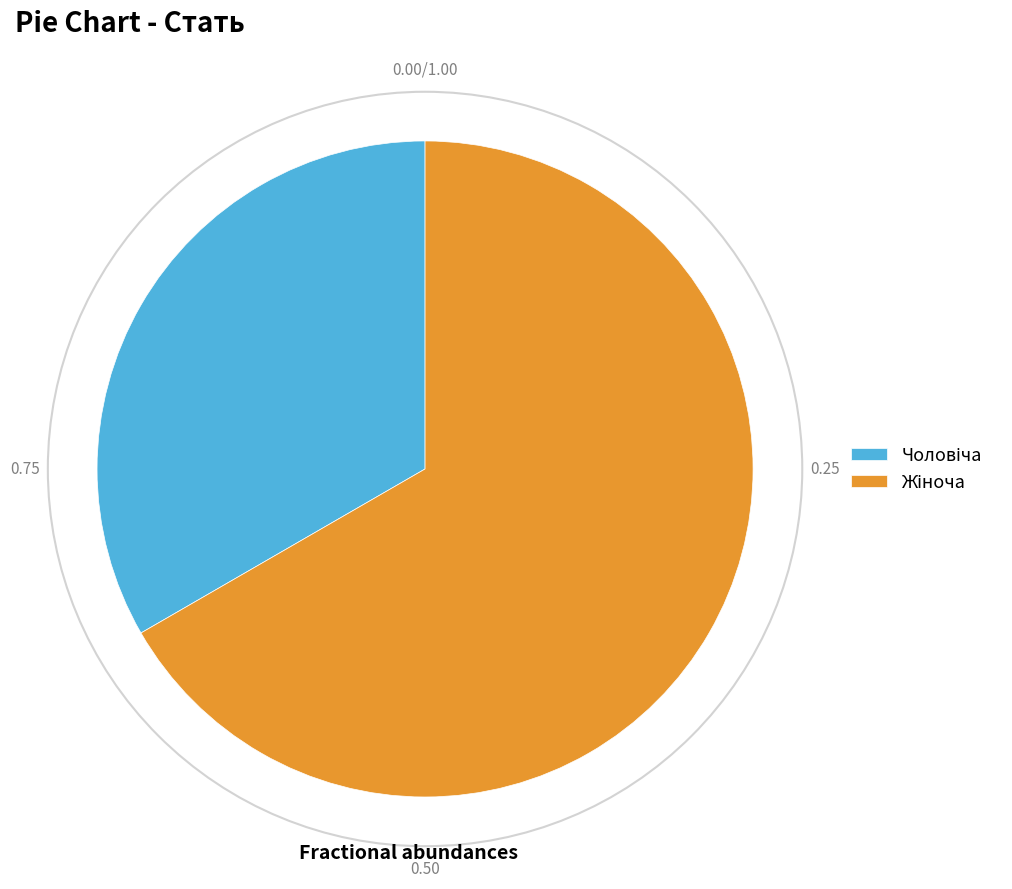

Is there any slice that represents more than half of the pie?

Yes